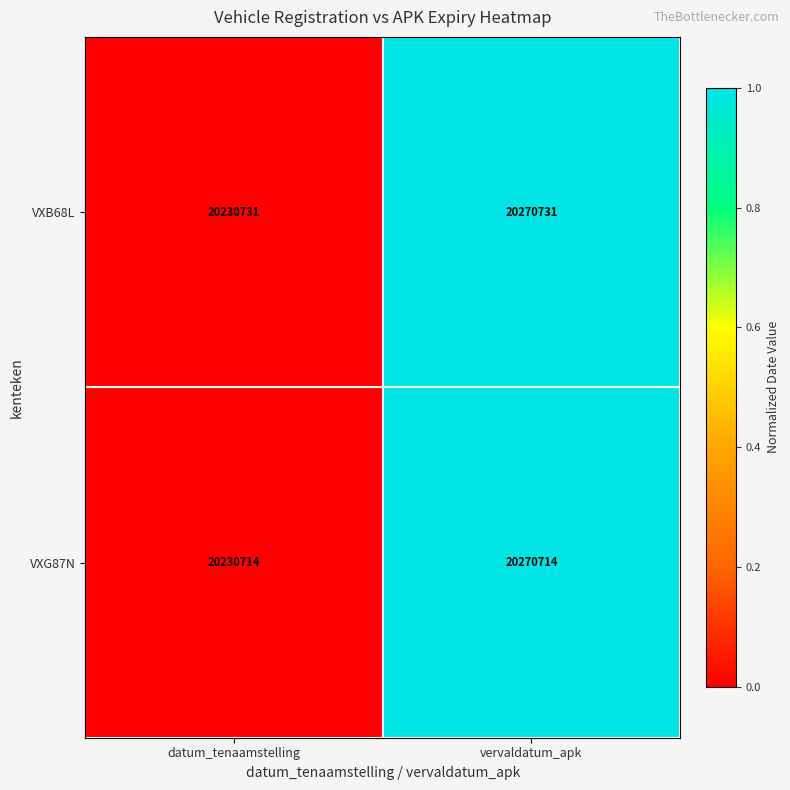

Rank the series at vervaldatum_apk from lowest to highest value.

VXG87N, VXB68L